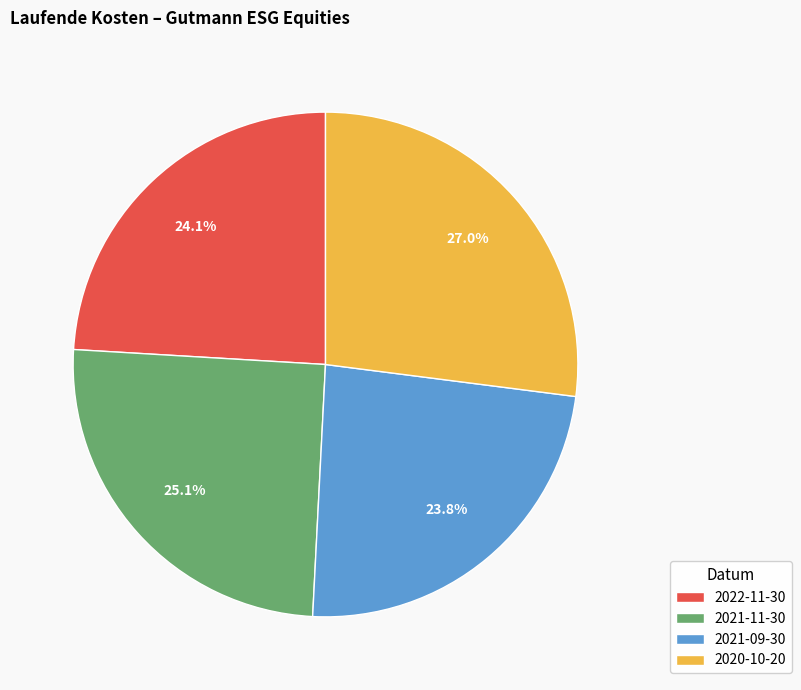

What is the largest slice in the pie chart?

2020-10-20